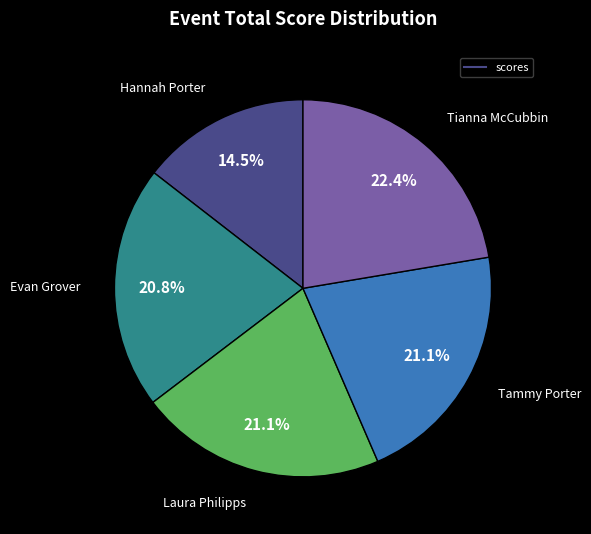

Is there any slice that represents more than half of the pie?

No